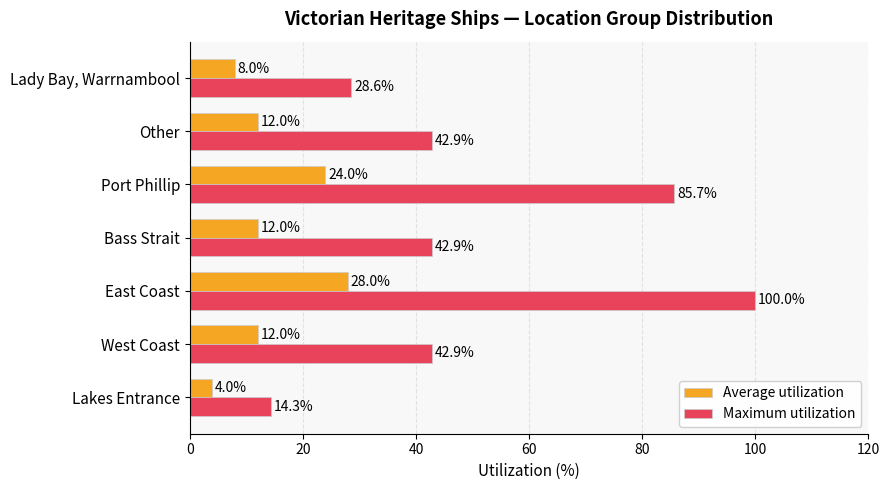

Which series has the largest total across all categories?

Maximum utilization